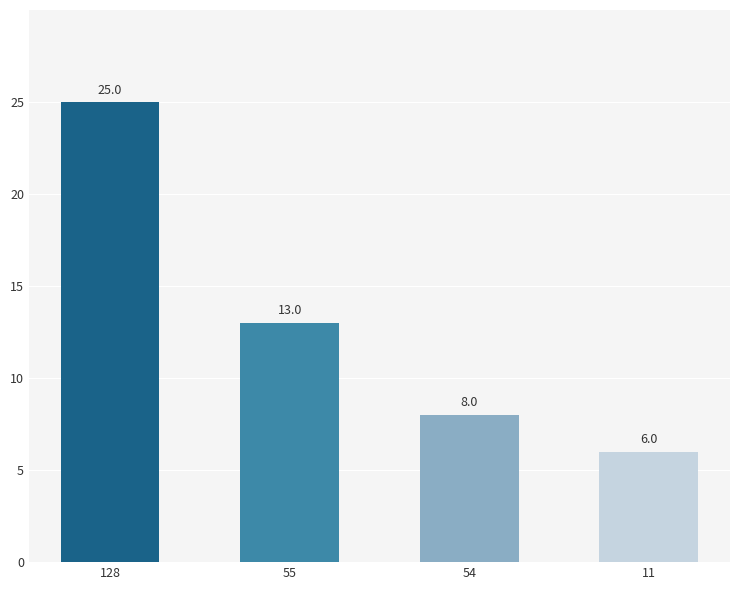

Reading left to right, what are all the values shown in this chart?

128=25	55=13	54=8	11=6